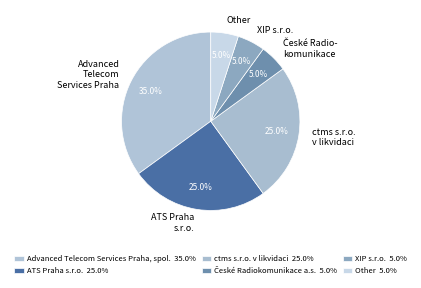

Does ctms s.r.o. v likvidaci represent more than half of the total?

No